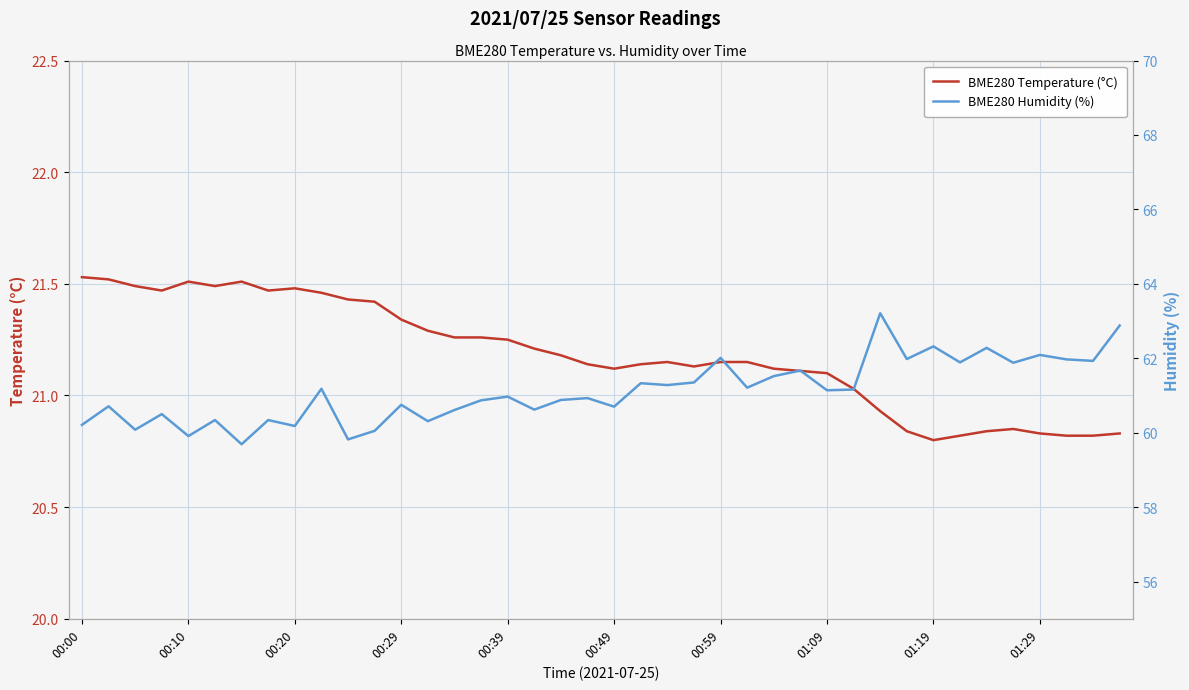

What is the spread (max minus min) of values at 14?

39.3